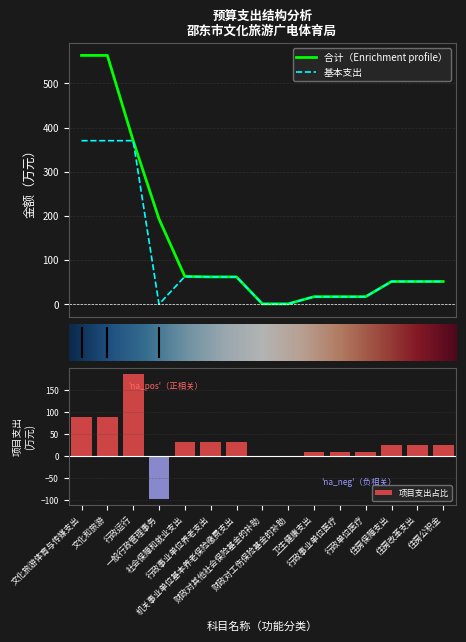

List the series in order of their peak value, highest first.

合计, 基本支出